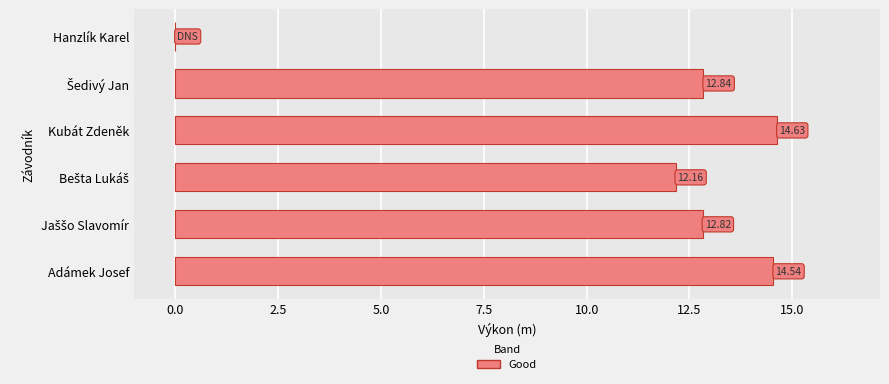

What is the sum of all values?

67.0